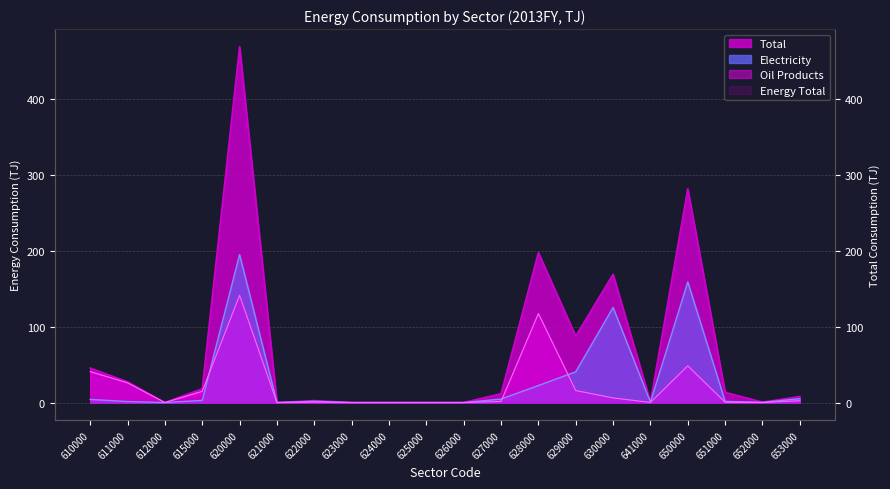

What is the sum of all Electricity values?

564.1